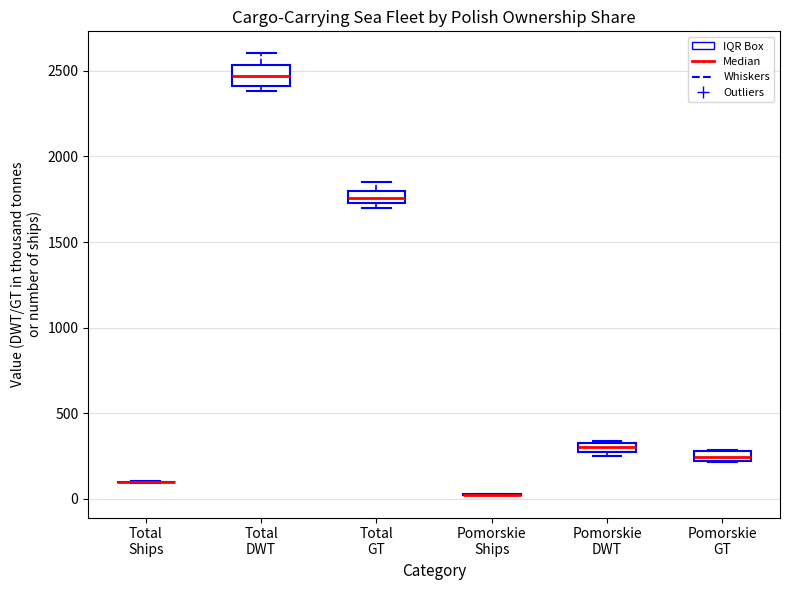

Where does the upper whisker of the box for Total DWT end on the y-axis? The values are not printed on the chart, so give them approximately, as read against the axis.

2600